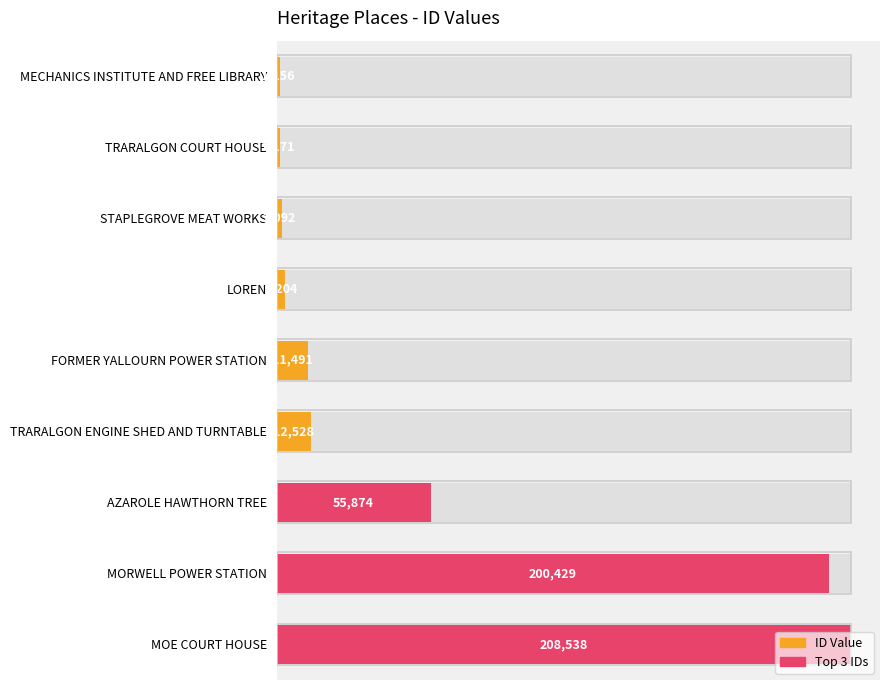

Which series has the largest range (max minus min)?

Top IDs (Max)